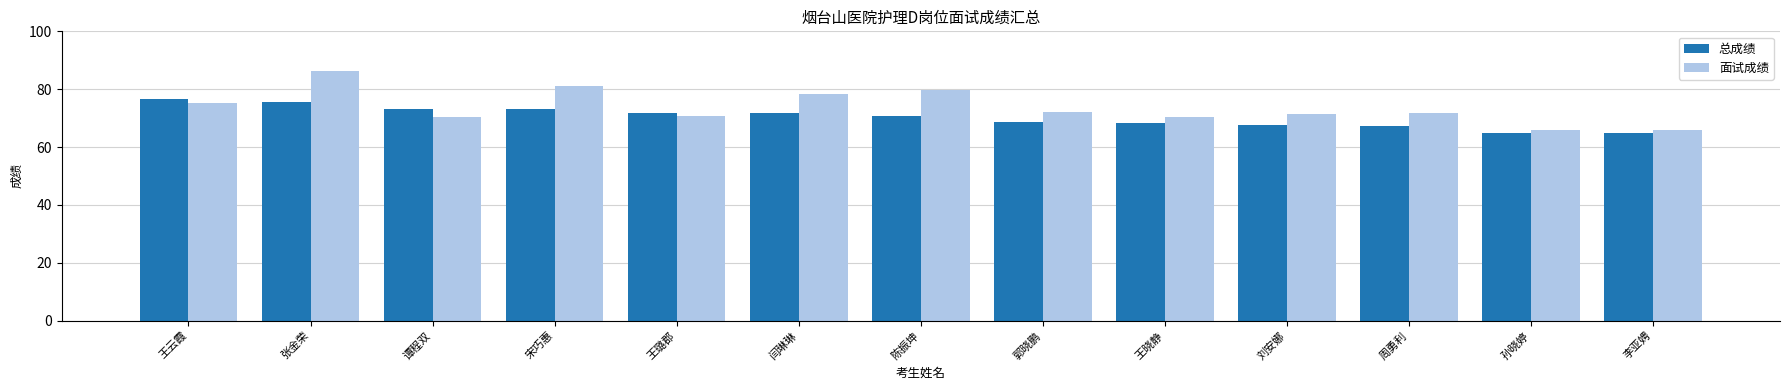

What is the value of the 总成绩 bar at the 6th from the left?

71.7